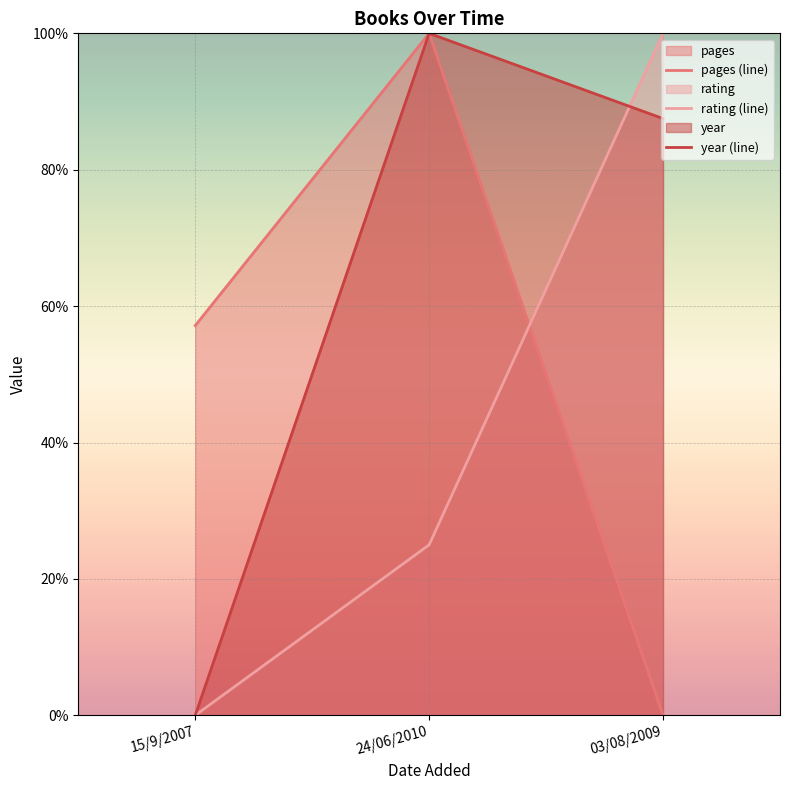

Reading left to right, list all the values displayed in this chart.

pages (line): 57.1	100.0	0.0
rating (line): 0.0	25.0	100.0
year (line): 0.0	100.0	87.5